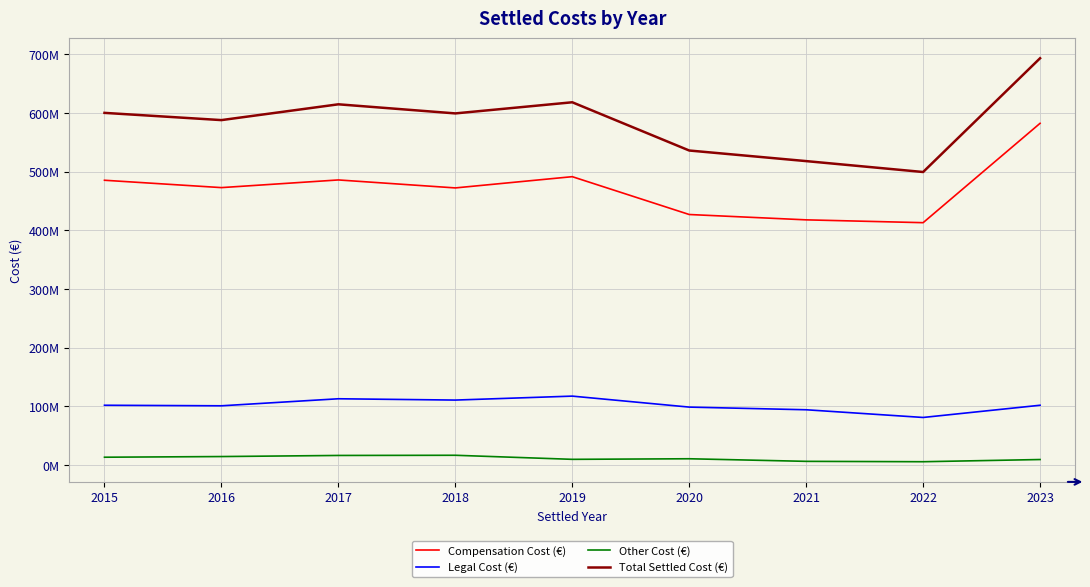

True or false: Total Settled Cost (€) and Legal Cost (€) cross at least once.

False